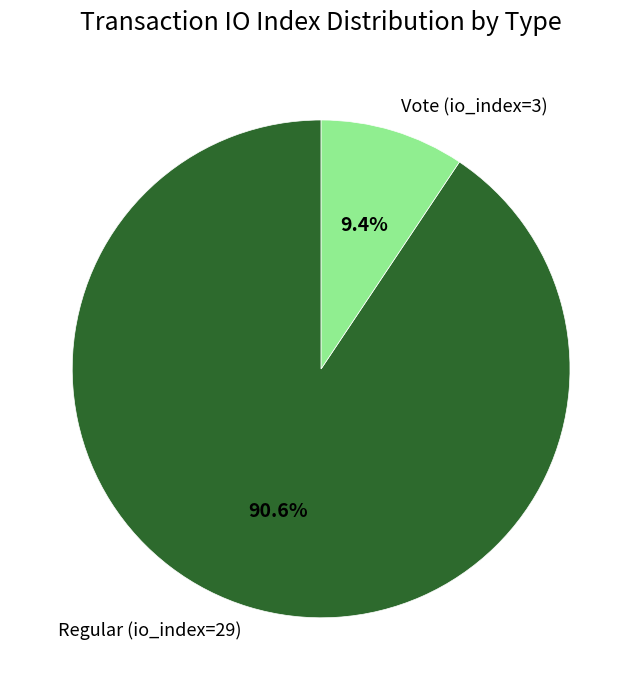

Rank the categories by value from highest to lowest.

Regular (io_index=29), Vote (io_index=3)